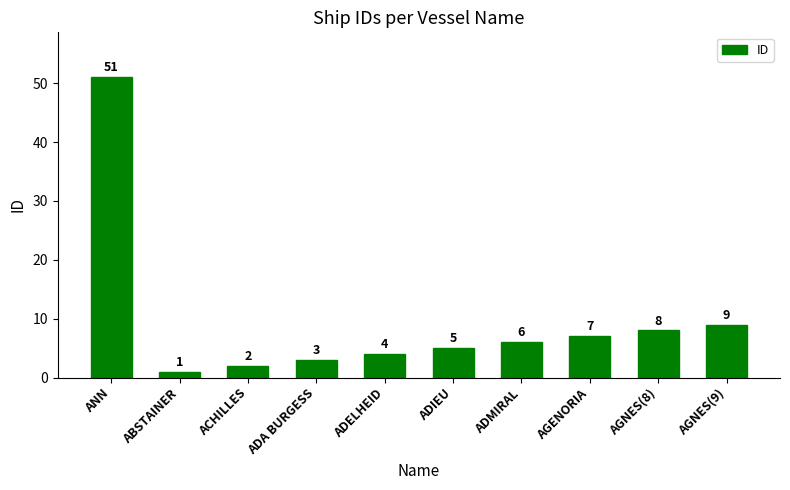

List the labels in order of value, smallest first.

ABSTAINER, ACHILLES, ADA BURGESS, ADELHEID, ADIEU, ADMIRAL, AGENORIA, AGNES(8), AGNES(9), ANN